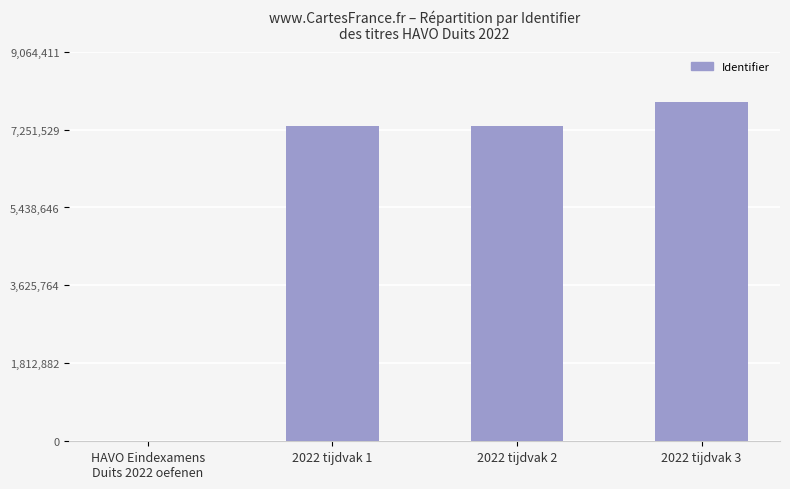

Is it true that the value at 2022 tijdvak 2 is 1556760?

False